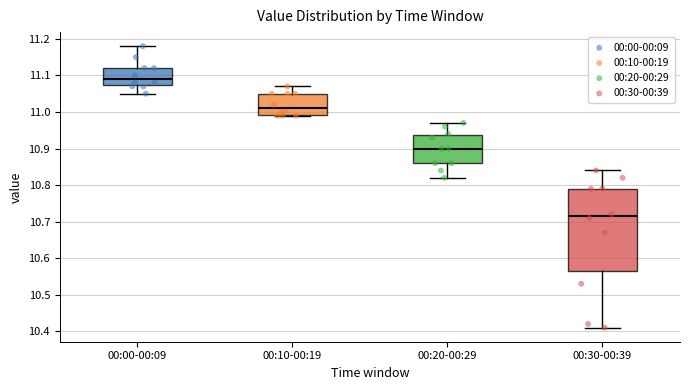

Which box's median line is the highest?

00:00-00:09